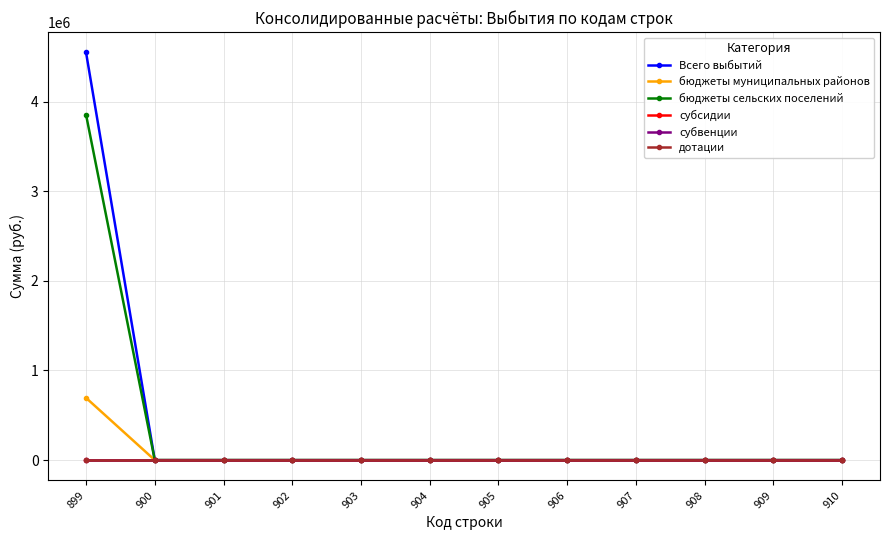

At which label does дотации reach its peak?

899